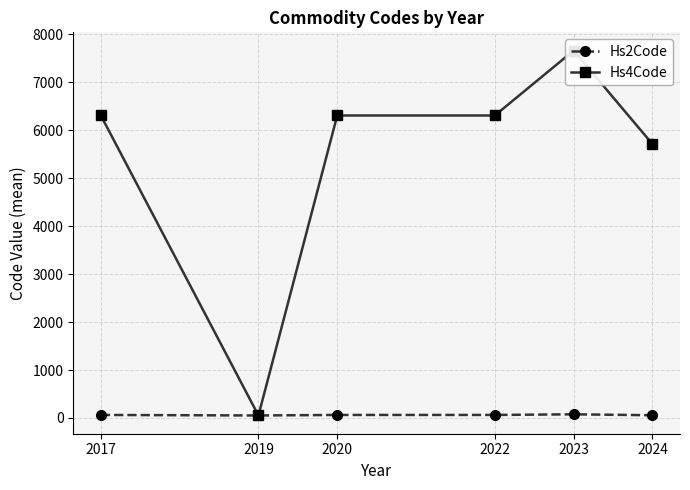

At which label does Hs2Code first exceed 63?

2023